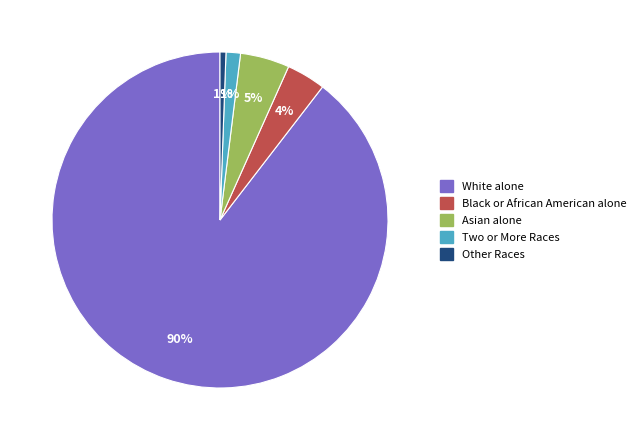

Does any single category account for the majority?

Yes